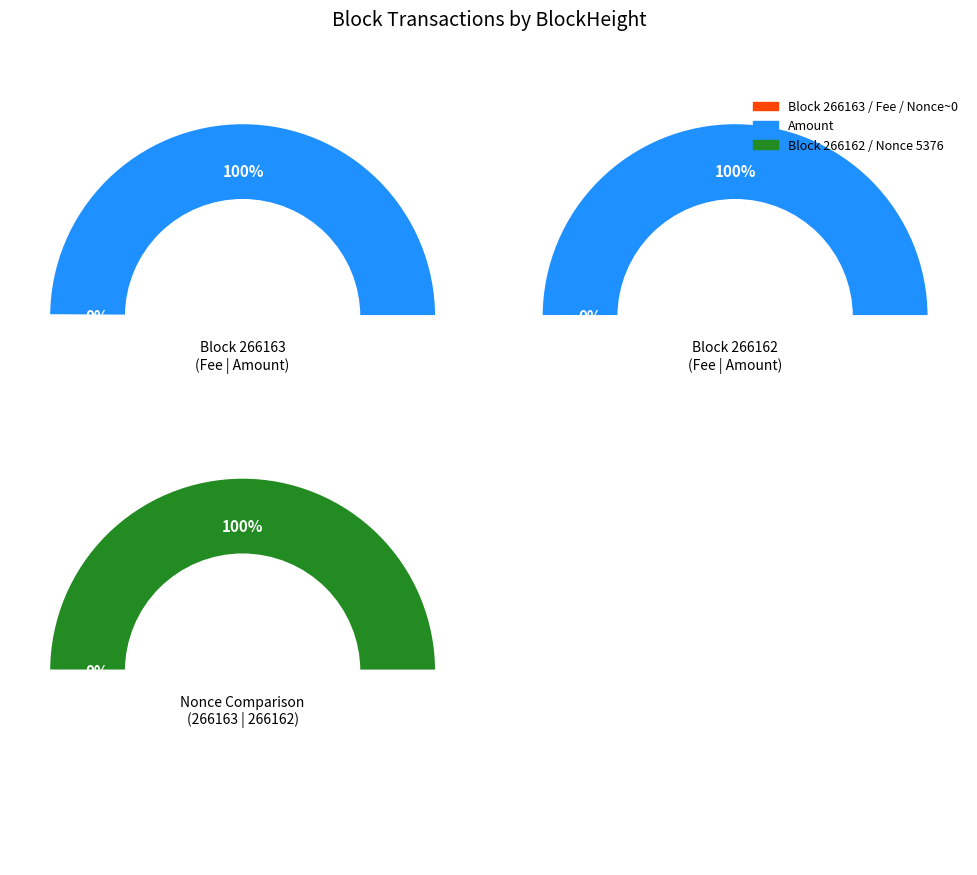

Which category has the smallest portion of the pie?

266163